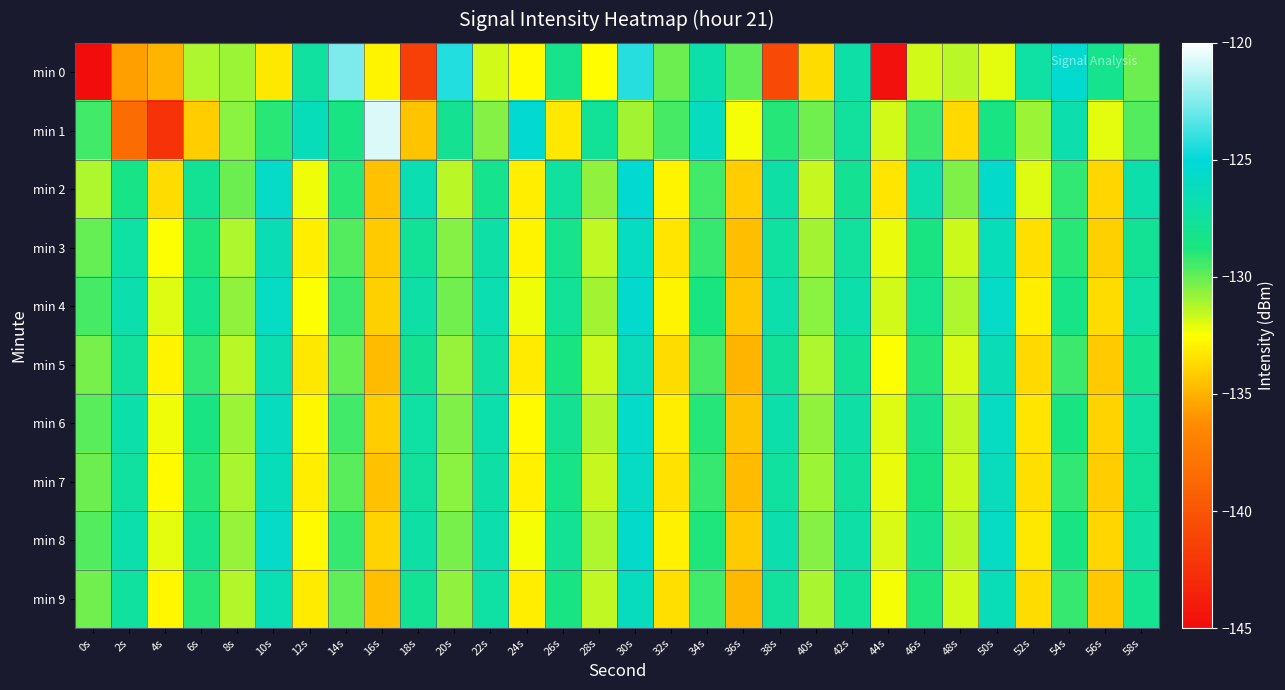

Rank the series at 44s from lowest to highest value.

min 0, min 2, min 5, min 9, min 3, min 7, min 6, min 8, min 1, min 4